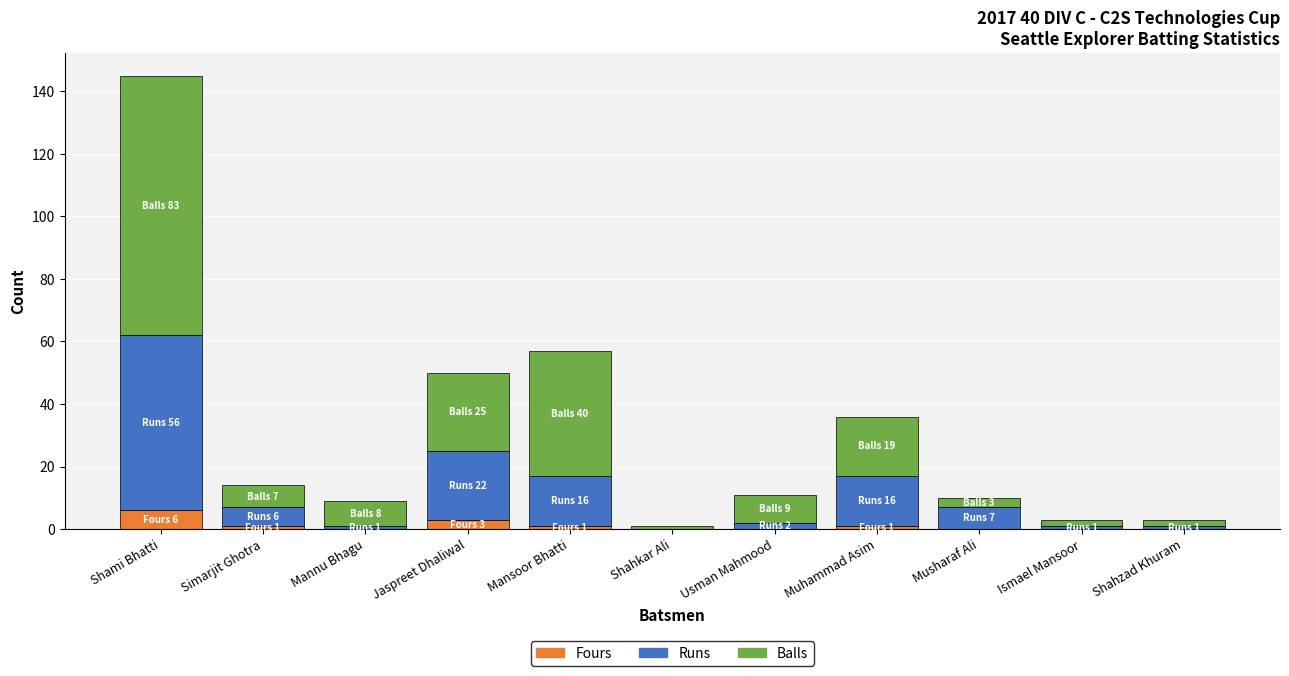

The Fours series shows 0 at Shahzad Khuram. True or false?

True